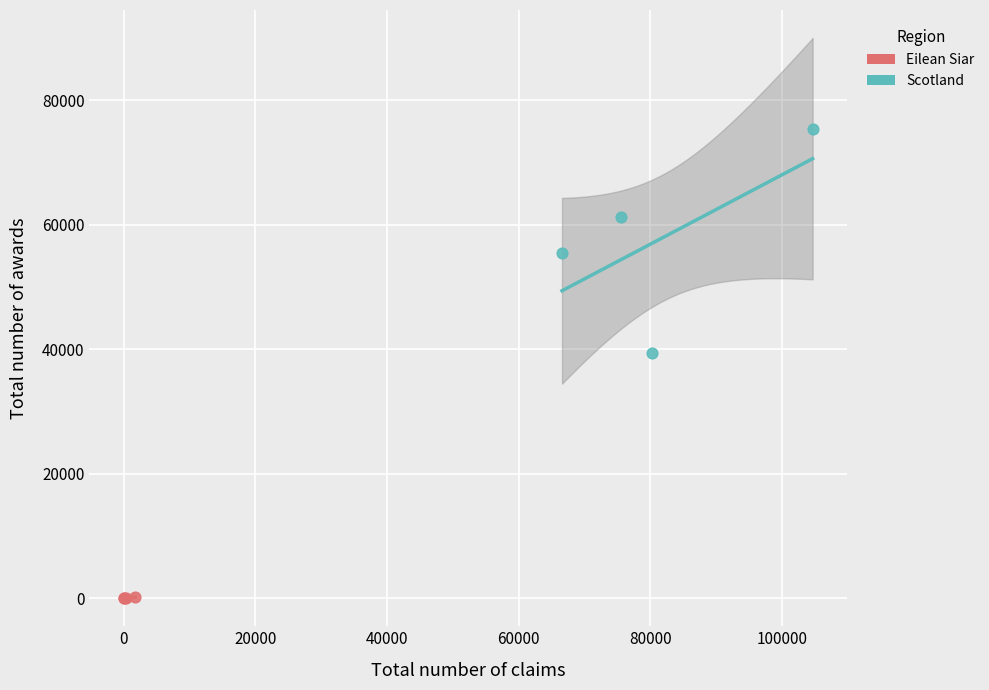

Which series has the widest spread of Y values?

Scotland